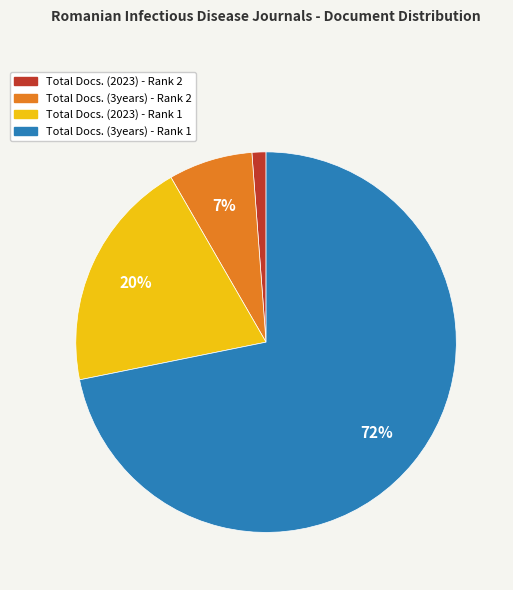

Do Total Docs. (3years) - Rank 2 and Total Docs. (2023) - Rank 1 together represent more than half of the pie?

No